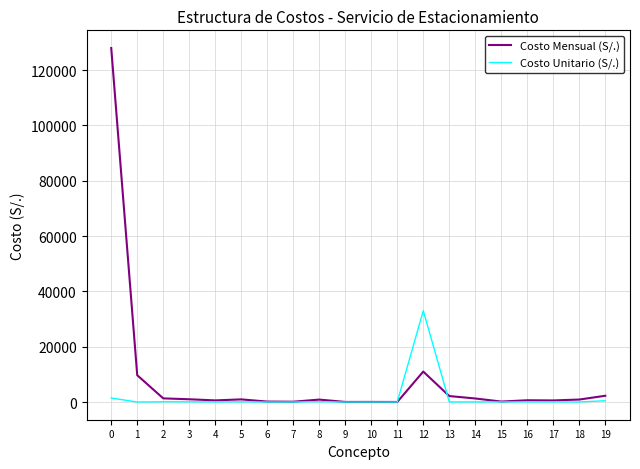

Is it true that Costo Mensual (S/.) equals 11005.6 at 12?

True